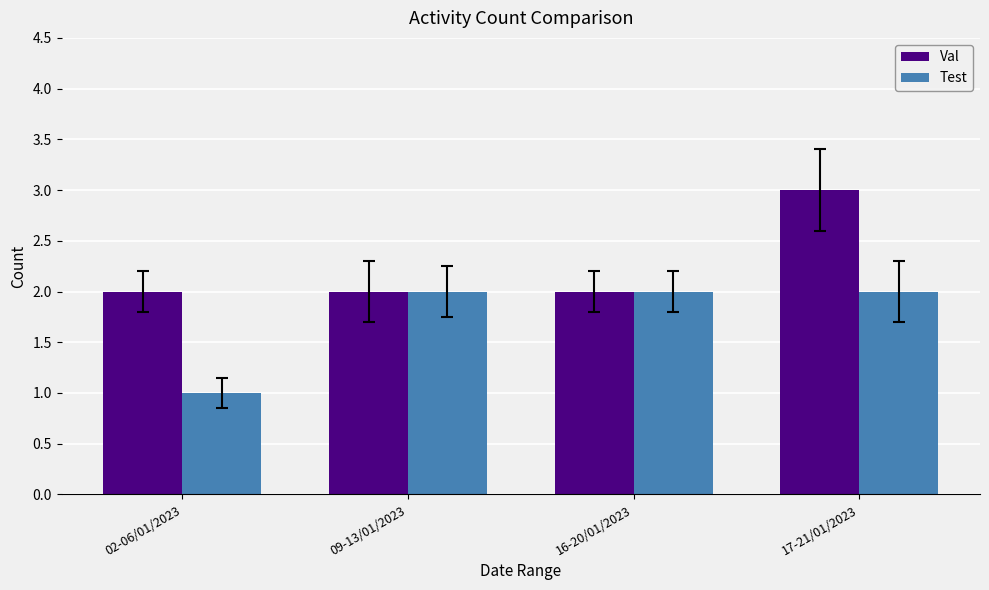

Which series changed the most between 09-13/01/2023 and 17-21/01/2023?

Val